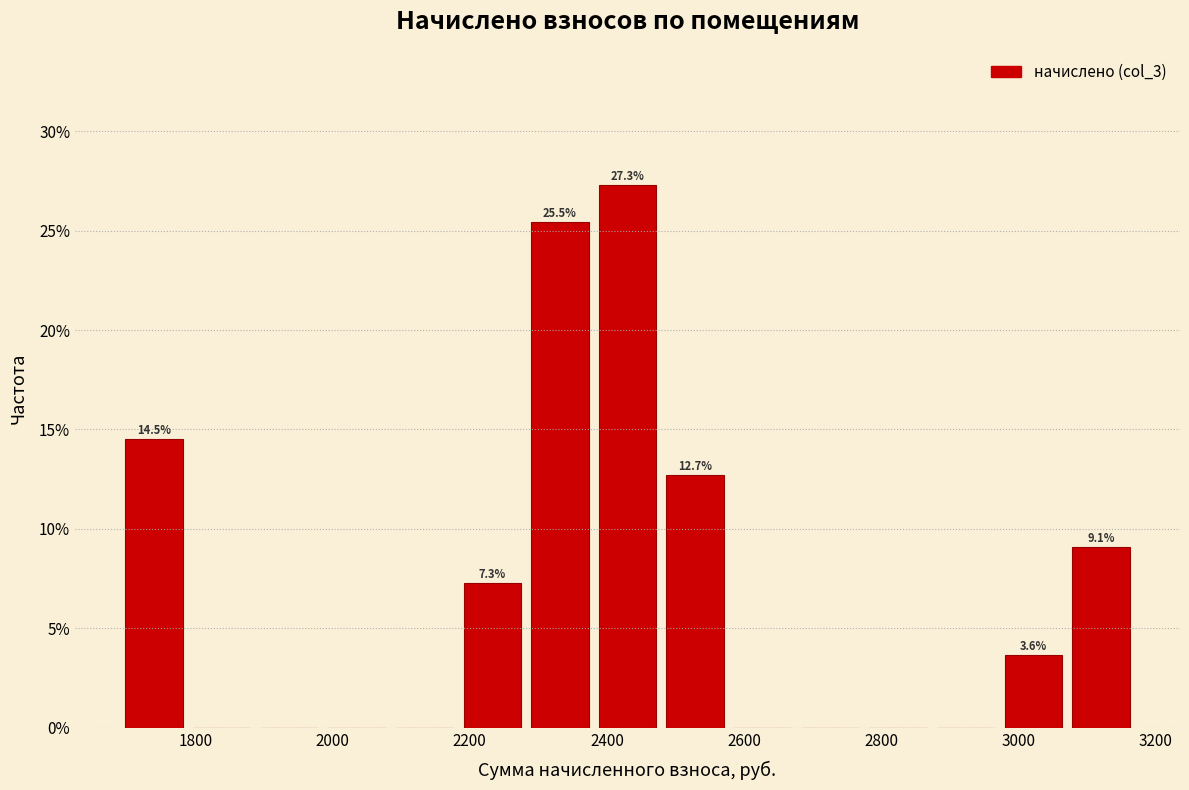

Which range on the x-axis has the tallest bar?

2380 to 2480